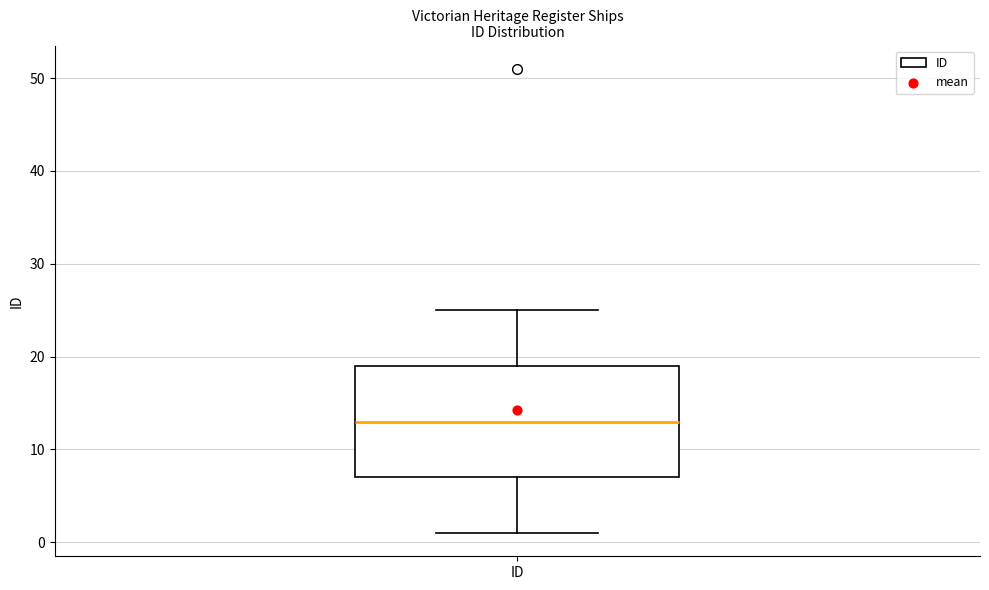

Transcribe this box plot: give where the median line is, the range the box spans, and where the two whiskers end, as read against the y-axis. The values are not printed on the chart, so give them approximately, as read against the axis.

median 13, box 7 to 19, whiskers 1 to 25